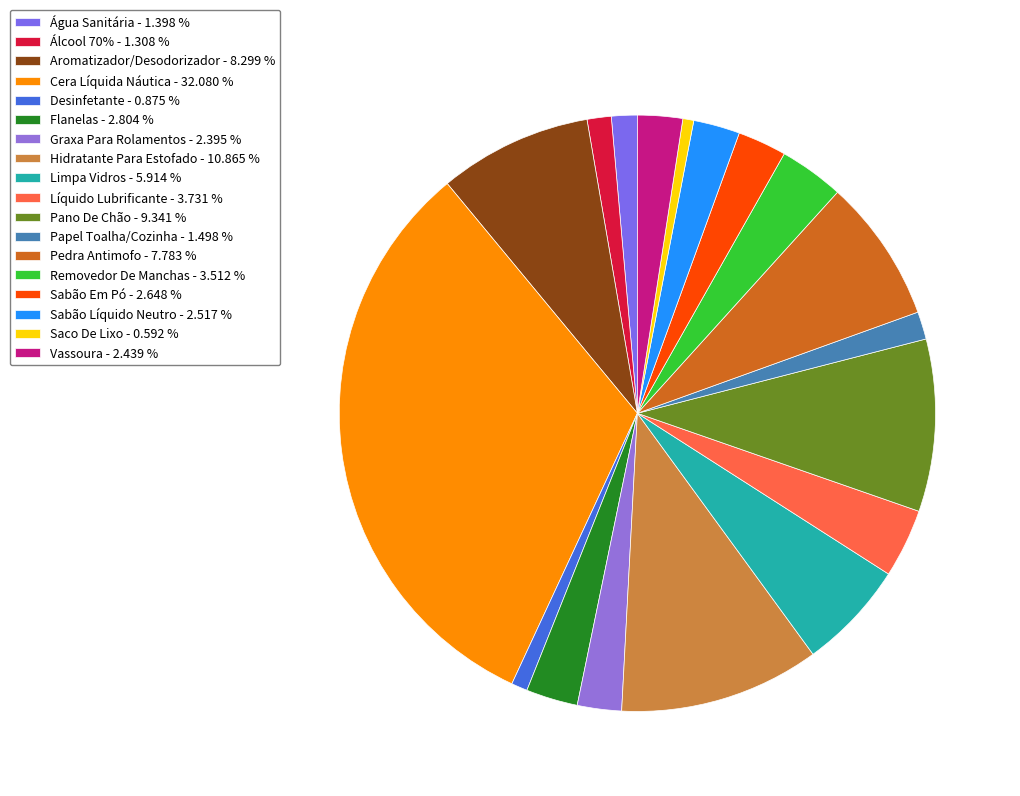

What is the smallest slice in the pie chart?

Saco De Lixo